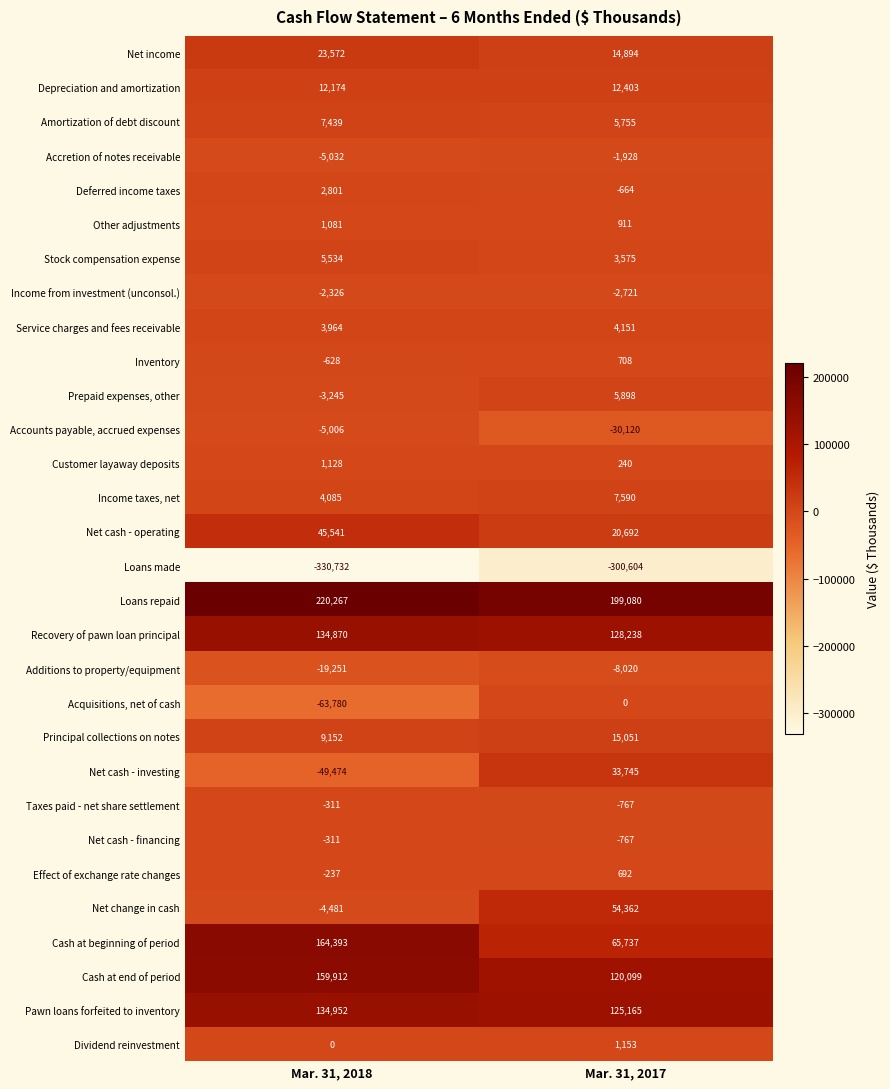

Between Mar. 31, 2018 and Mar. 31, 2017, which series saw the biggest shift?

Cash at beginning of period